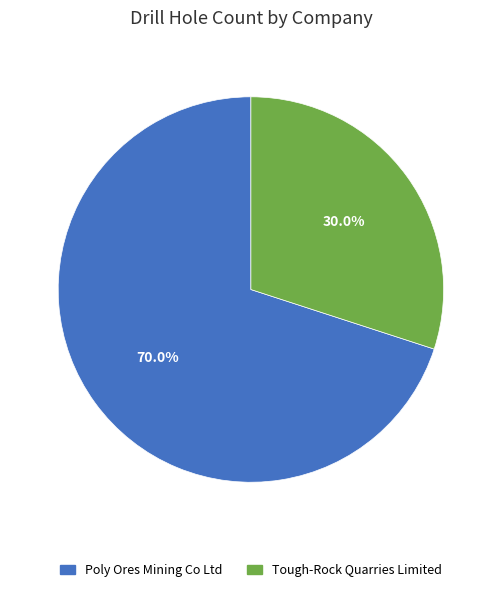

Does Poly Ores Mining Co Ltd represent more than half of the total?

Yes